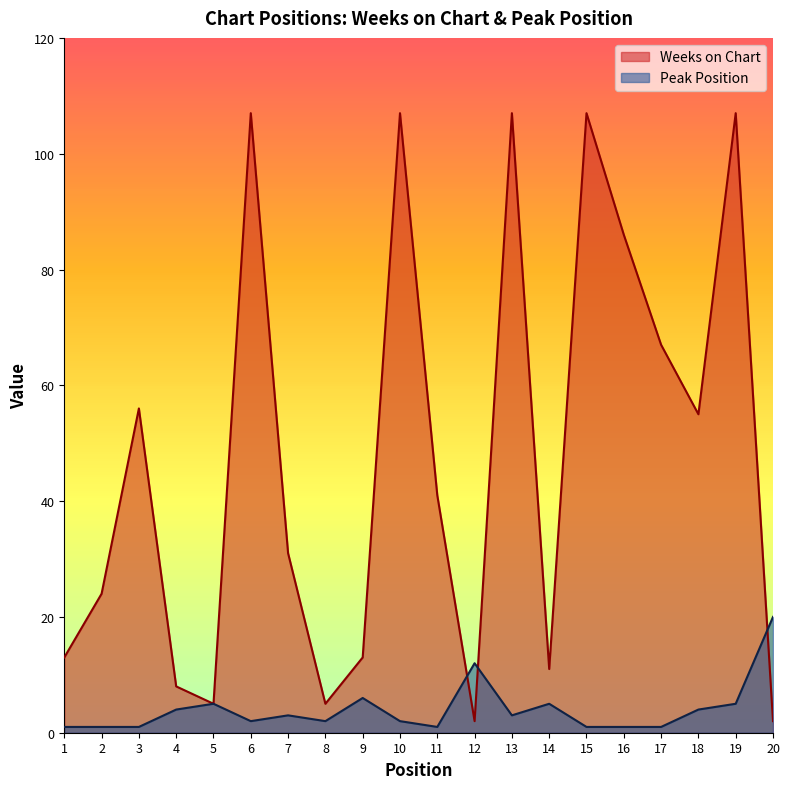

The Weeks on Chart series shows 35 at 15. True or false?

False